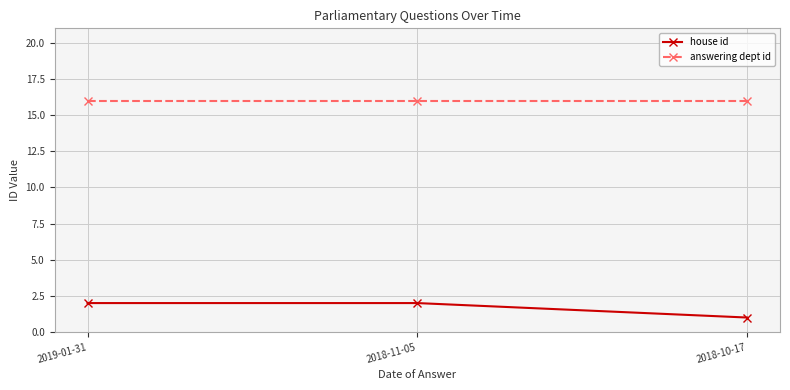

Which series has the largest range (max minus min)?

house id